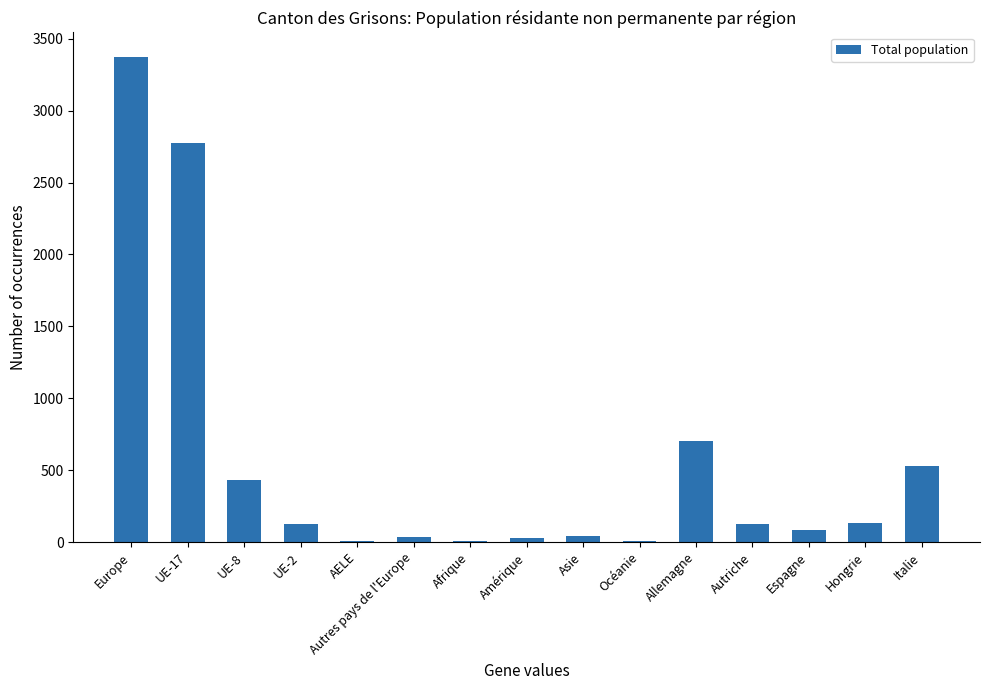

How many categories are shown in the chart?

15